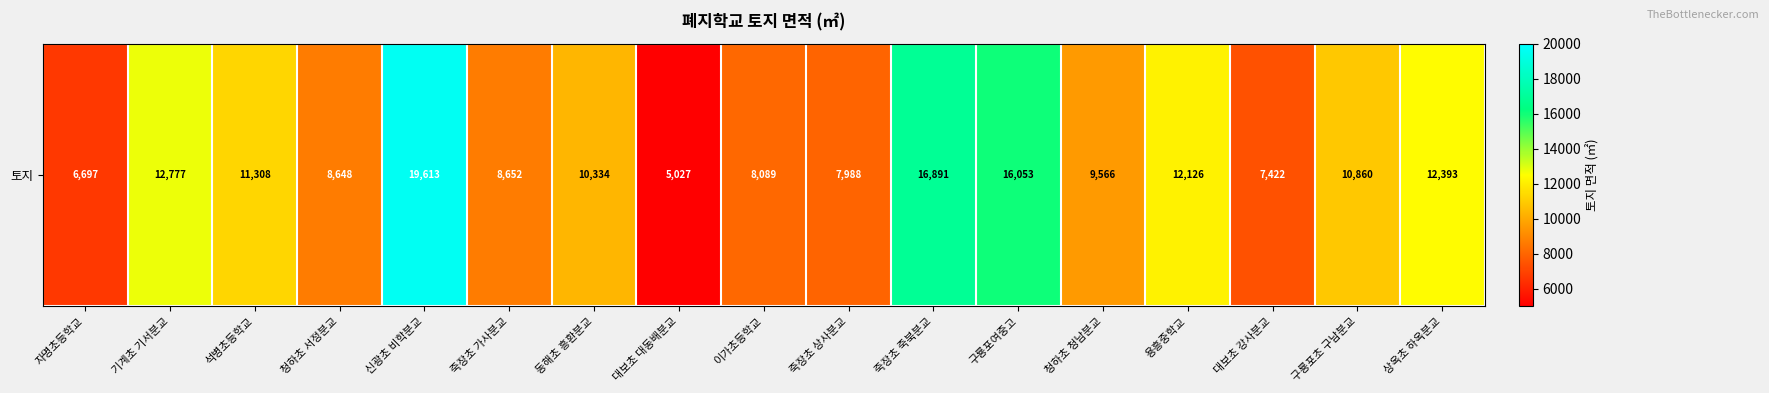

Reading right to left, transcribe all the data shown in this chart.

12393	10860	7422	12126	9566	16053	16891	7988	8089	5027	10334	8652	19613	8648	11308	12777	6697